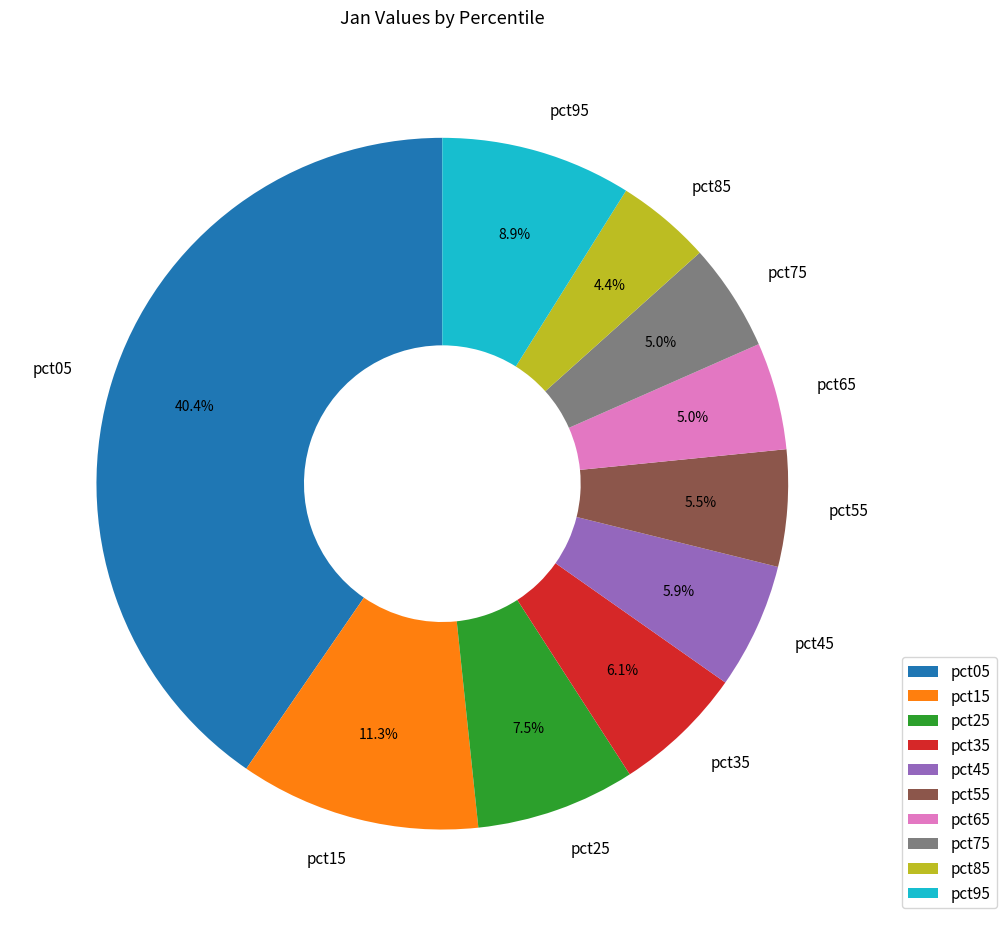

True or false: pct95 accounts for 9% of the total.

True